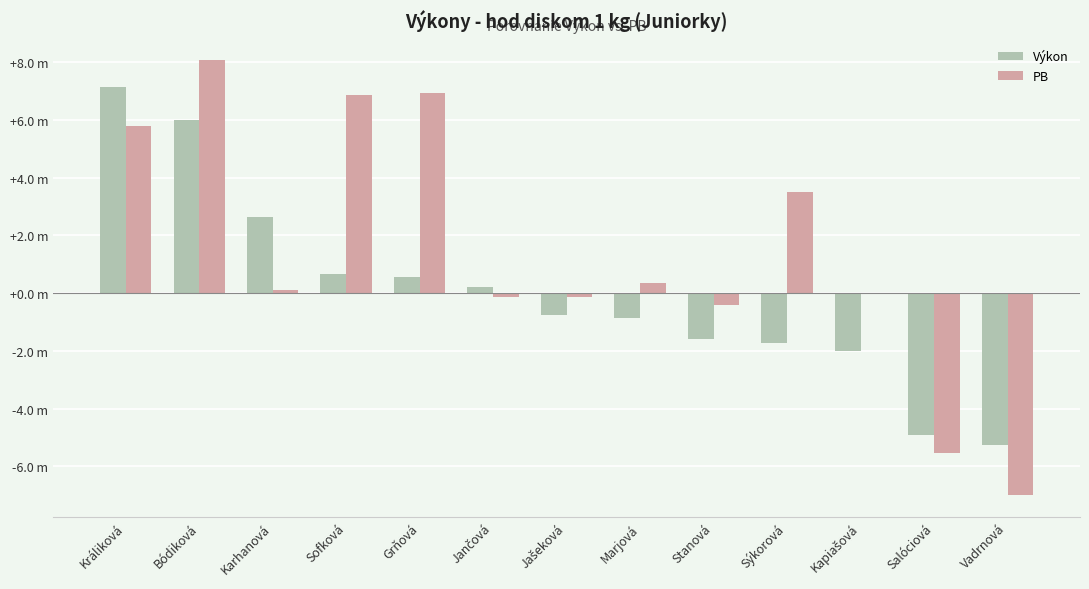

Reading left to right, list all the values displayed in this chart.

Výkon: Králiková=7.2	Bódiková=6.0	Karhanová=2.6	Sofková=0.6	Grňová=0.6	Jančová=0.2	Jašeková=-0.8	Marjová=-0.9	Stanová=-1.6	Sýkorová=-1.7	Kapiašová=-2.0	Salóciová=-4.9	Vadrnová=-5.3
PB: Králiková=5.8	Bódiková=8.1	Karhanová=0.1	Sofková=6.9	Grňová=6.9	Jančová=-0.1	Jašeková=-0.1	Marjová=0.4	Stanová=-0.4	Sýkorová=3.5	Kapiašová=0.0	Salóciová=-5.6	Vadrnová=-7.0